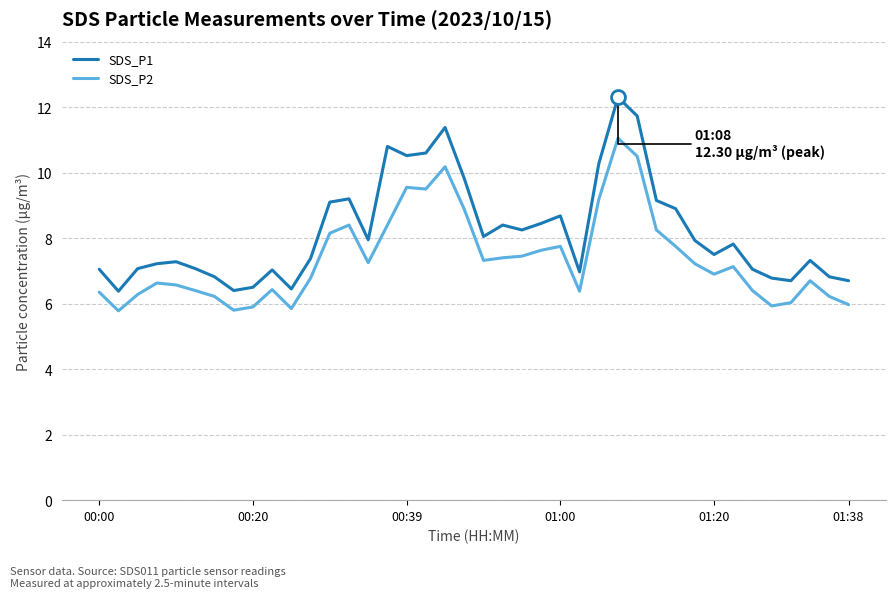

What is the difference between the maximum and minimum values in the SDS_P1 series?

5.9